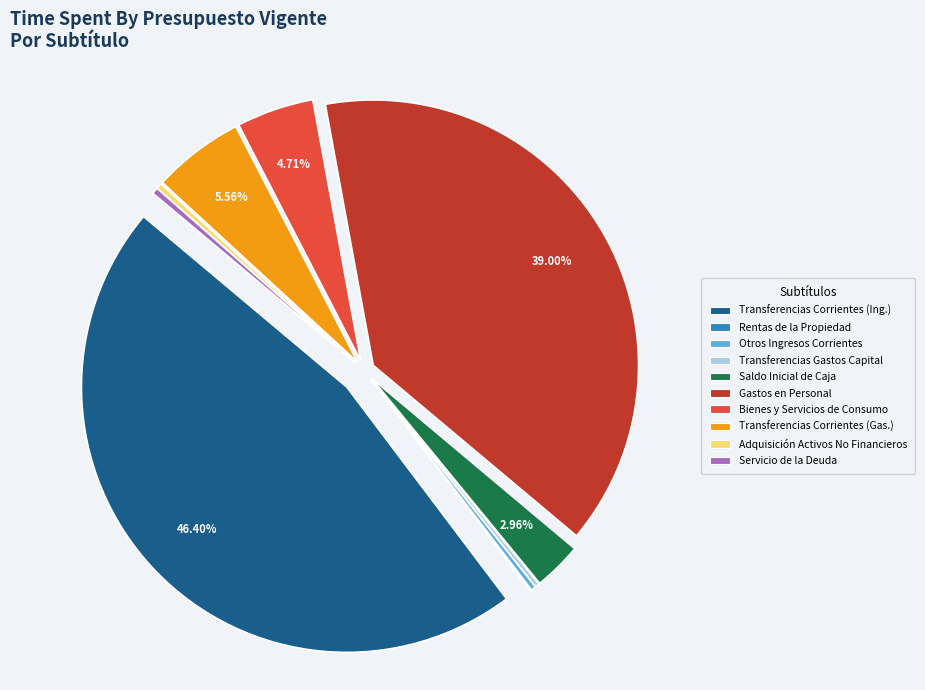

Is SERVICIO DE LA DEUDA the majority of the pie?

No